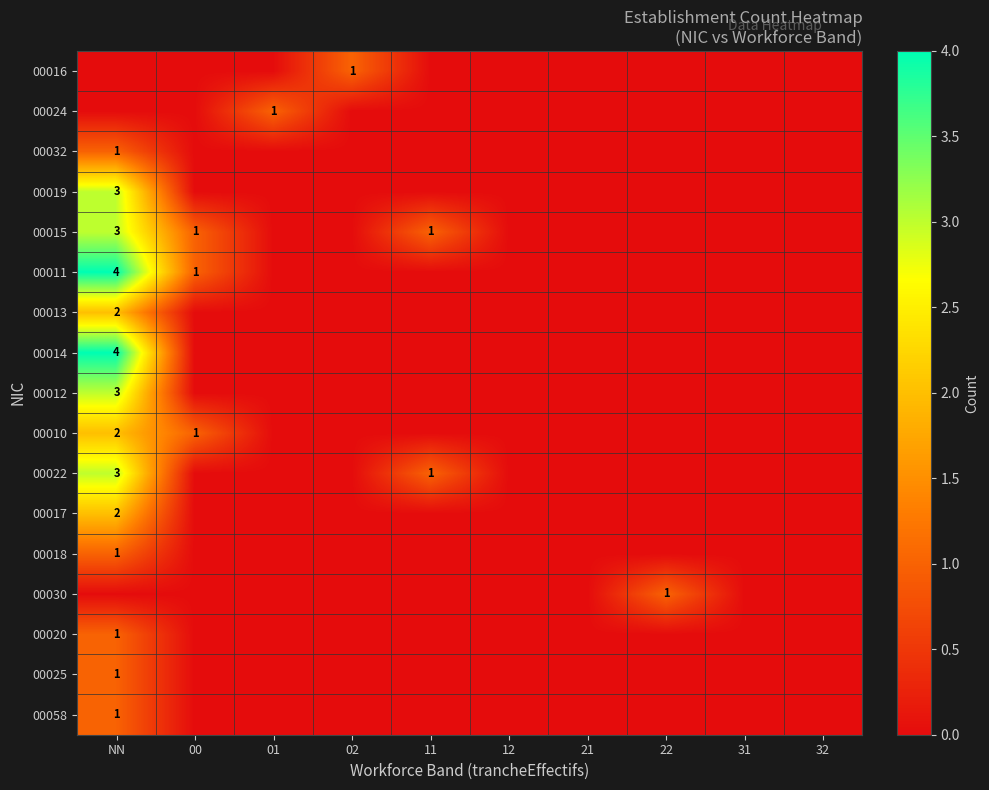

Which series has the largest range (max minus min)?

00011